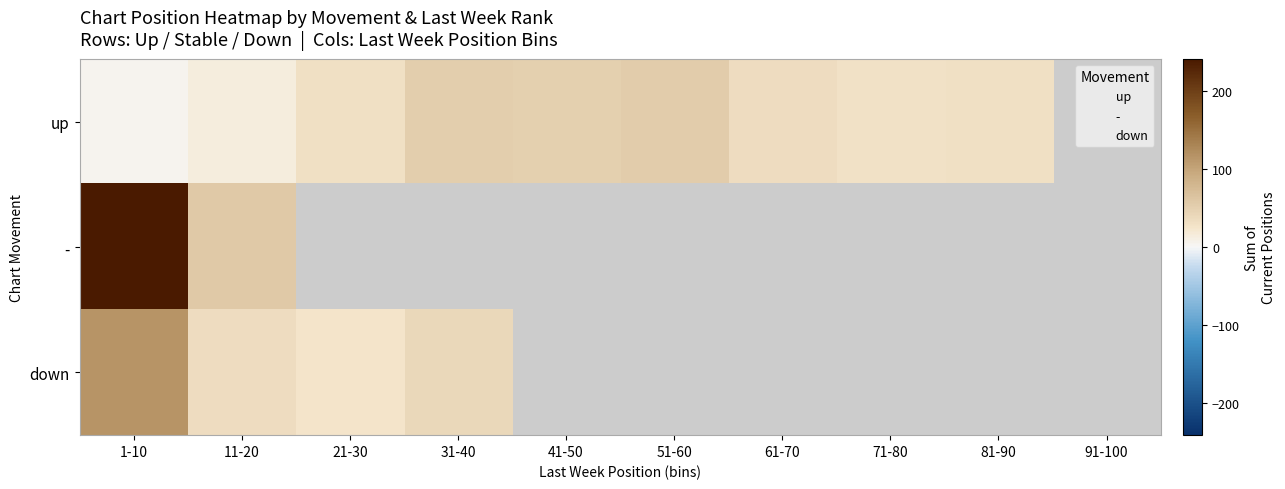

At how many categories does at least one series exceed 48?

5